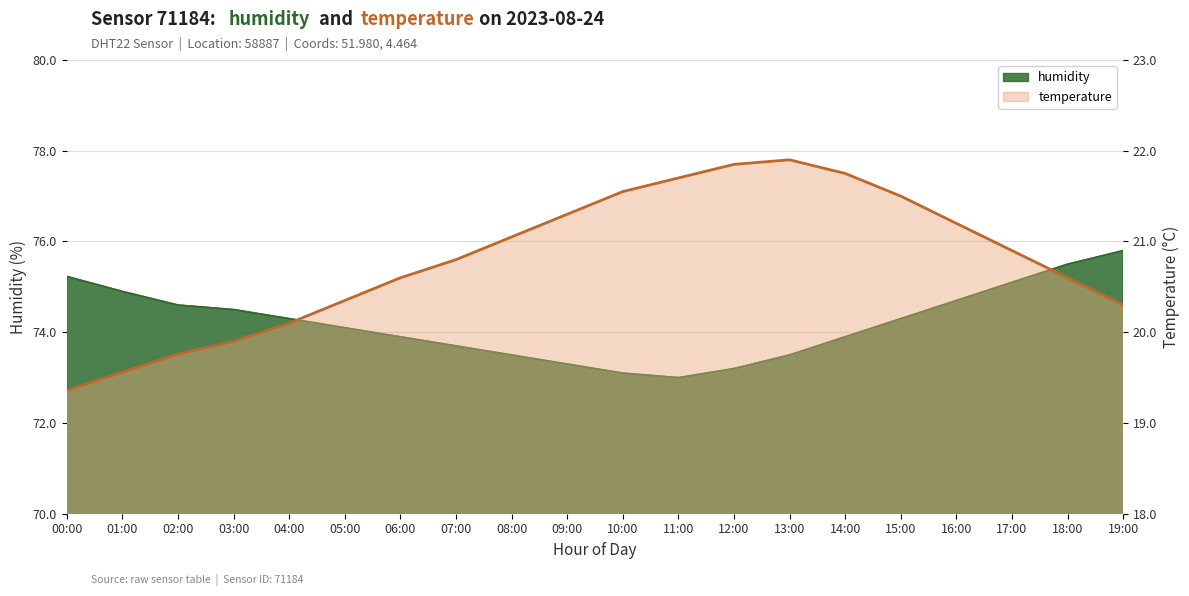

Reading right to left, extract all data points from this chart.

temperature: 19:00=20.3	18:00=20.6	17:00=20.9	16:00=21.2	15:00=21.5	14:00=21.8	13:00=21.9	12:00=21.9	11:00=21.7	10:00=21.6	09:00=21.3	08:00=21.1	07:00=20.8	06:00=20.6	05:00=20.4	04:00=20.1	03:00=19.9	02:00=19.8	01:00=19.6	00:00=19.4
humidity: 19:00=75.8	18:00=75.5	17:00=75.1	16:00=74.7	15:00=74.3	14:00=73.9	13:00=73.5	12:00=73.2	11:00=73.0	10:00=73.1	09:00=73.3	08:00=73.5	07:00=73.7	06:00=73.9	05:00=74.1	04:00=74.3	03:00=74.5	02:00=74.6	01:00=74.9	00:00=75.2